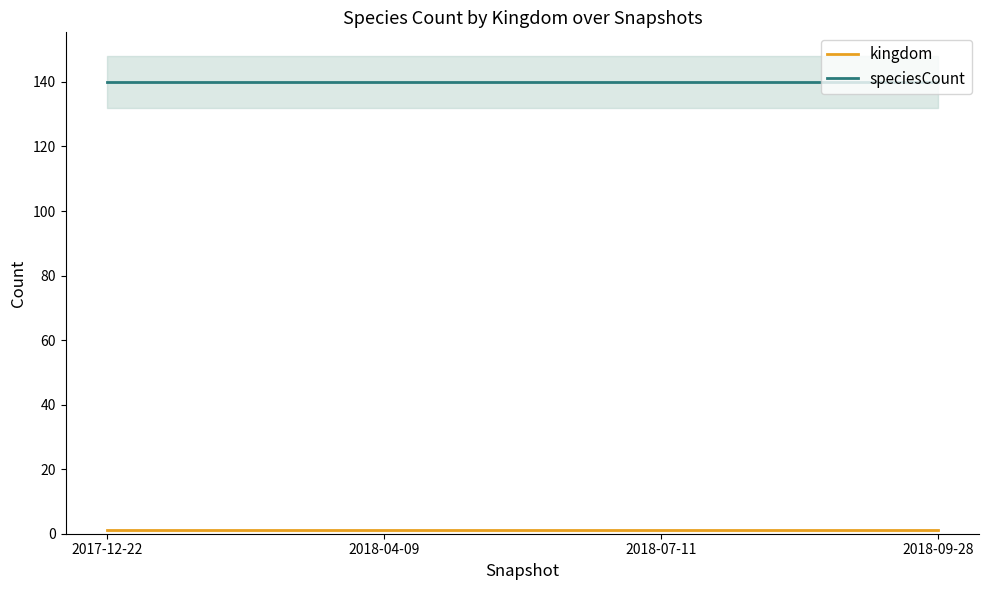

Which has a higher value, 2018-09-28 or 2017-12-22?

2018-09-28